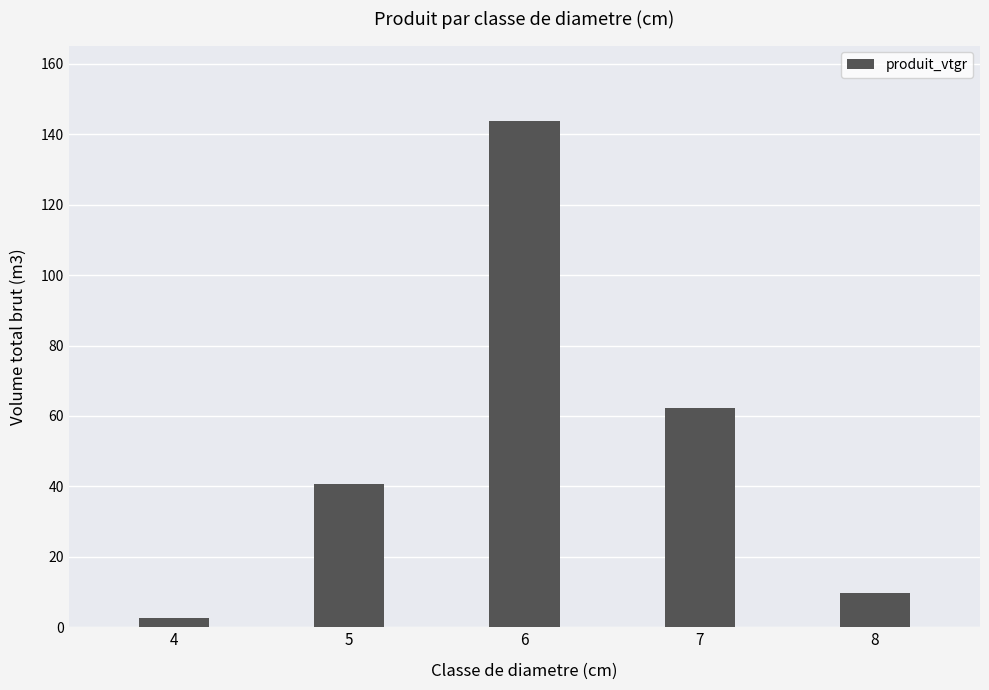

Is it true that the value at 7 is 62.2?

True